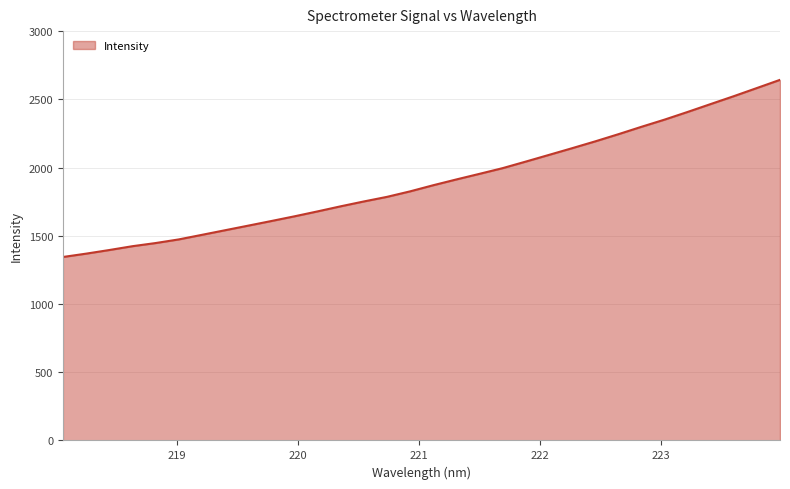

How many lines are shown in the chart?

1